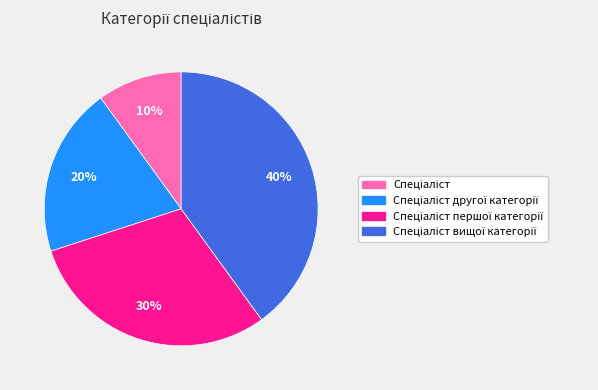

To the nearest percent, what is the average slice percentage?

25%